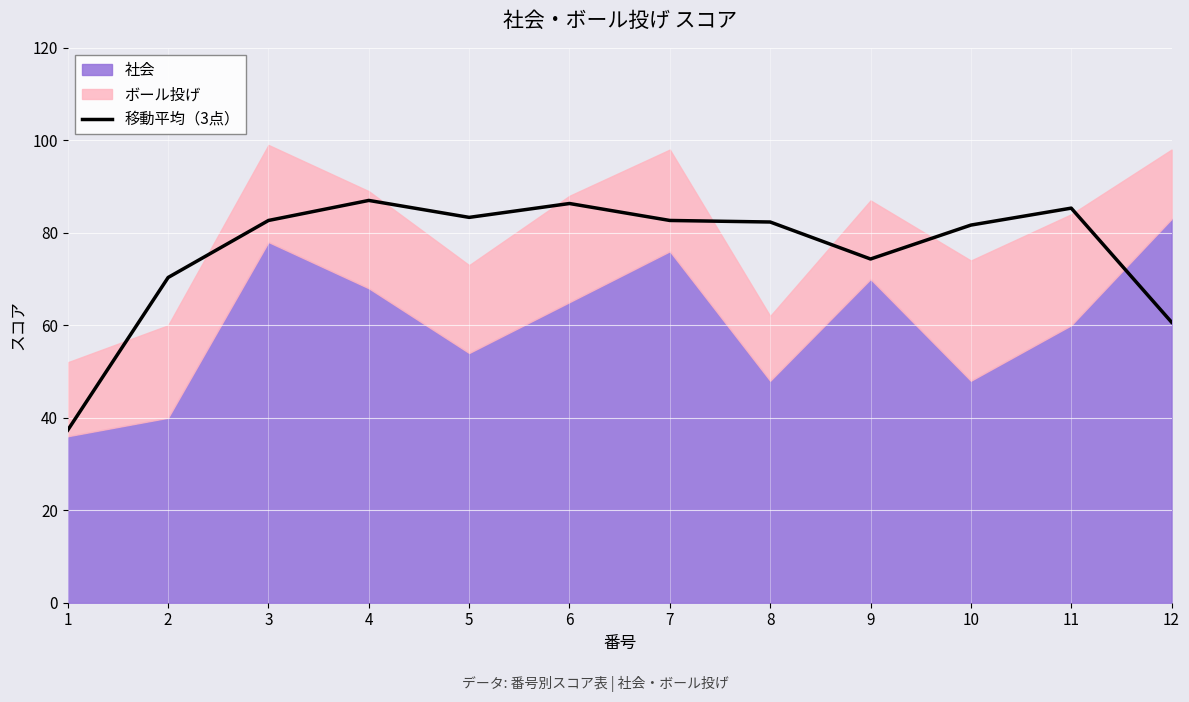

True or false: 移動平均（3点） has a value of 82.7 at 7.

True